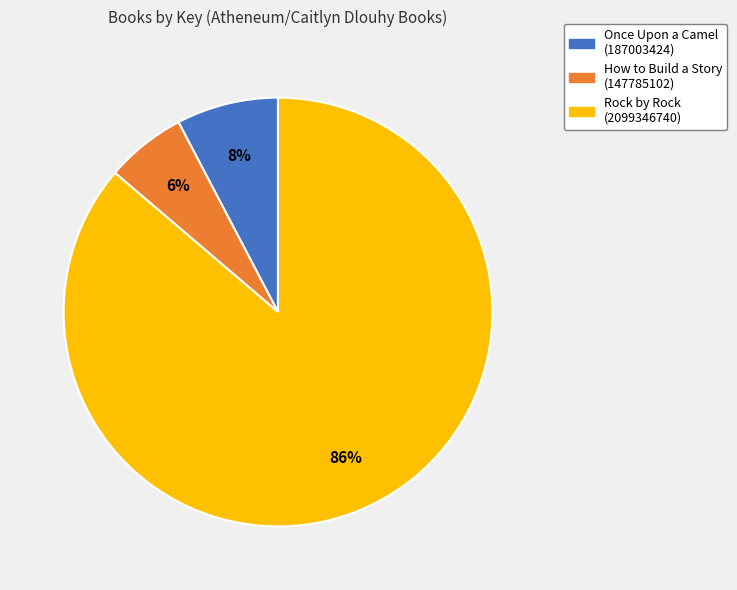

Count the number of slices in the pie.

3